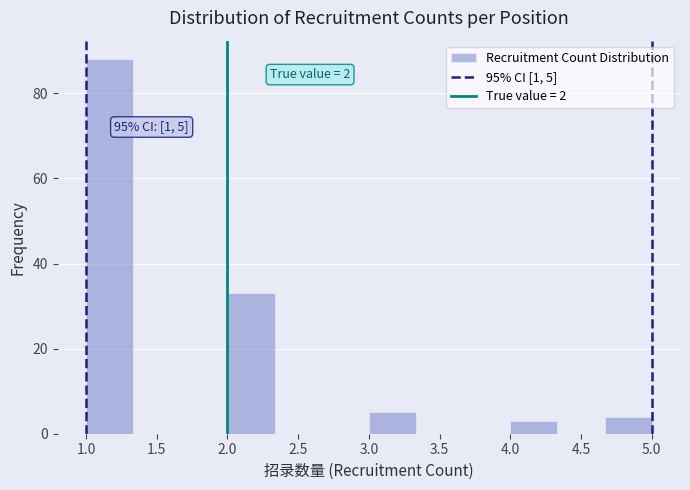

Which range on the x-axis has the tallest bar?

1.00 to 1.35